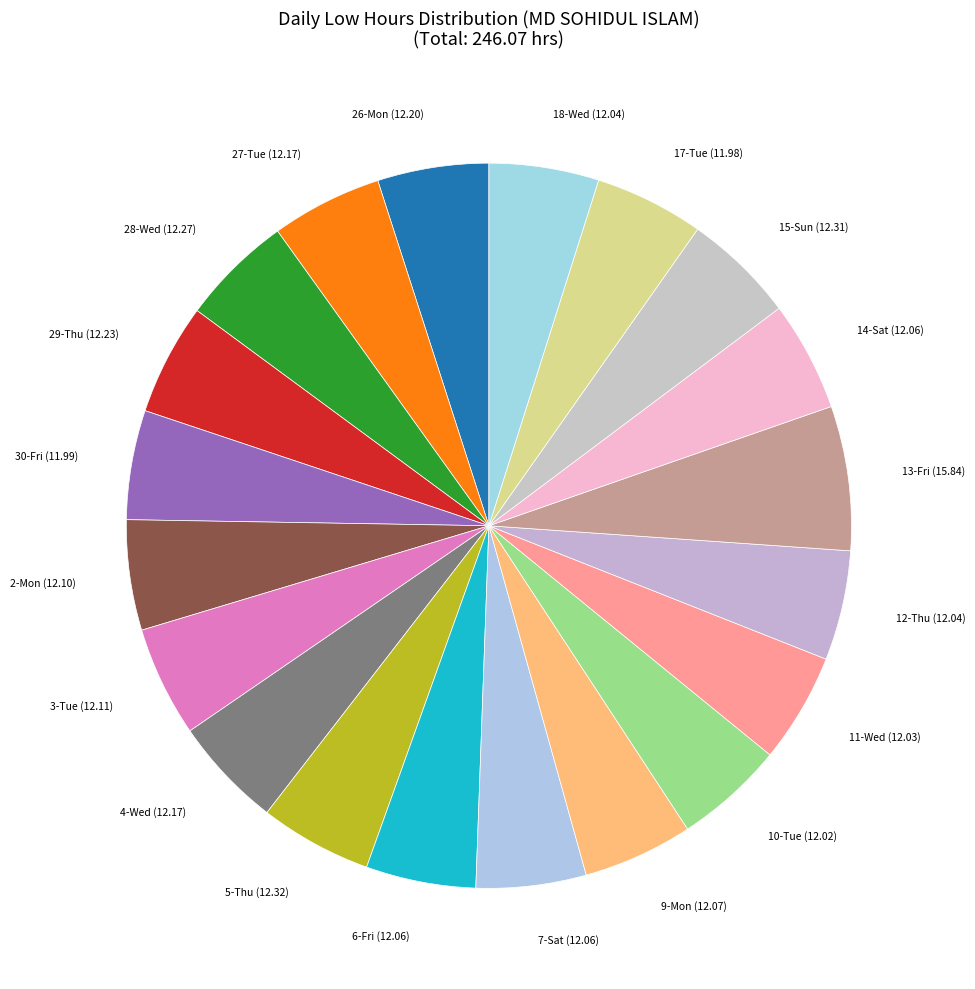

Do 3-Tue and 13-Fri together represent more than half of the pie?

No